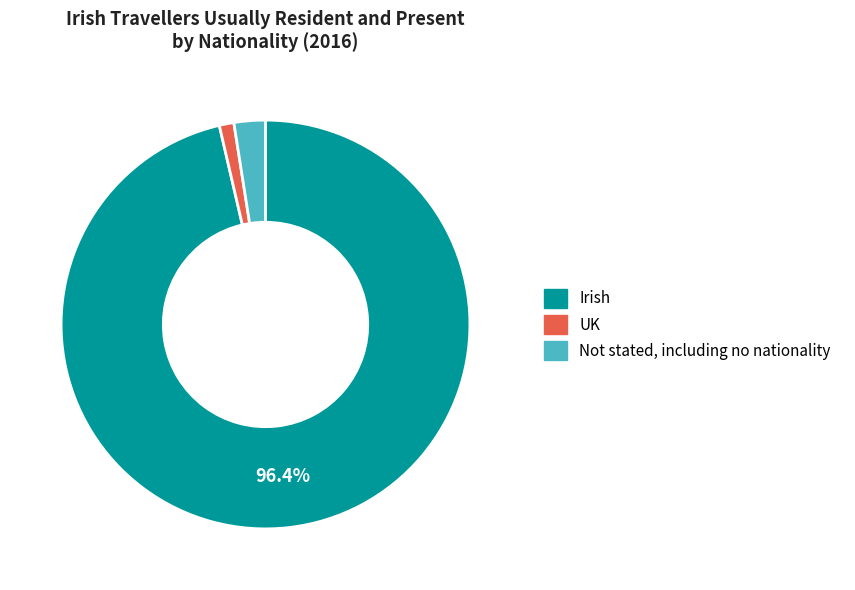

Is there a majority slice in this chart?

Yes